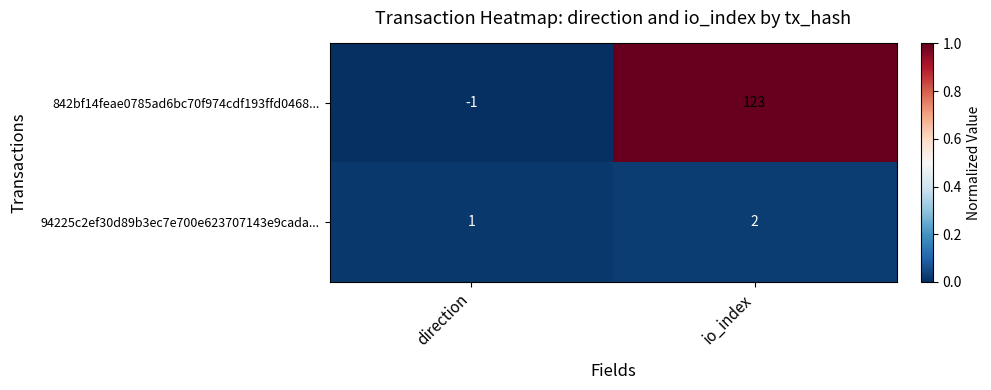

At how many categories does at least one series exceed 0?

2